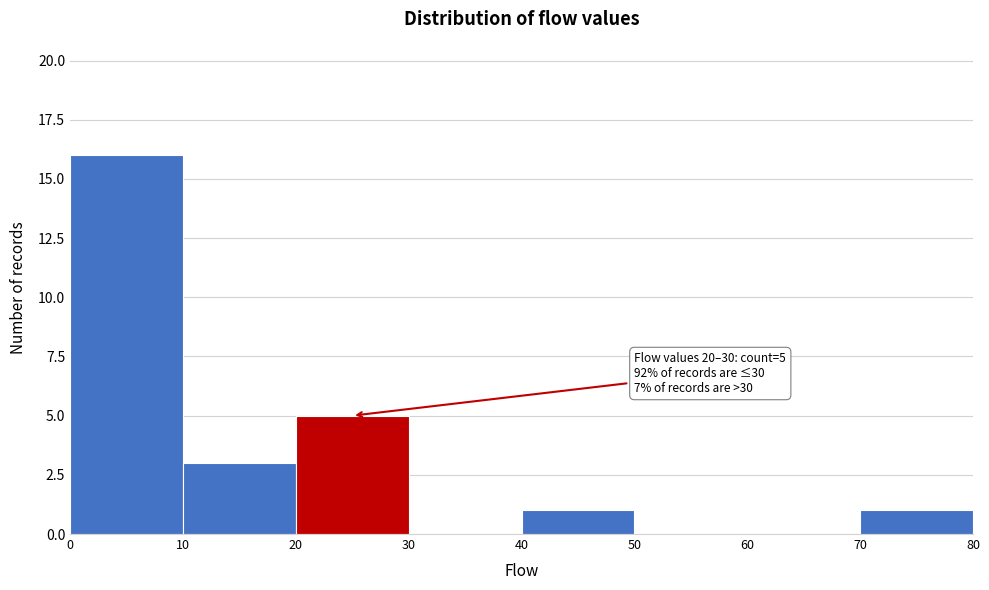

Which range on the x-axis has the tallest bar?

0 to 10